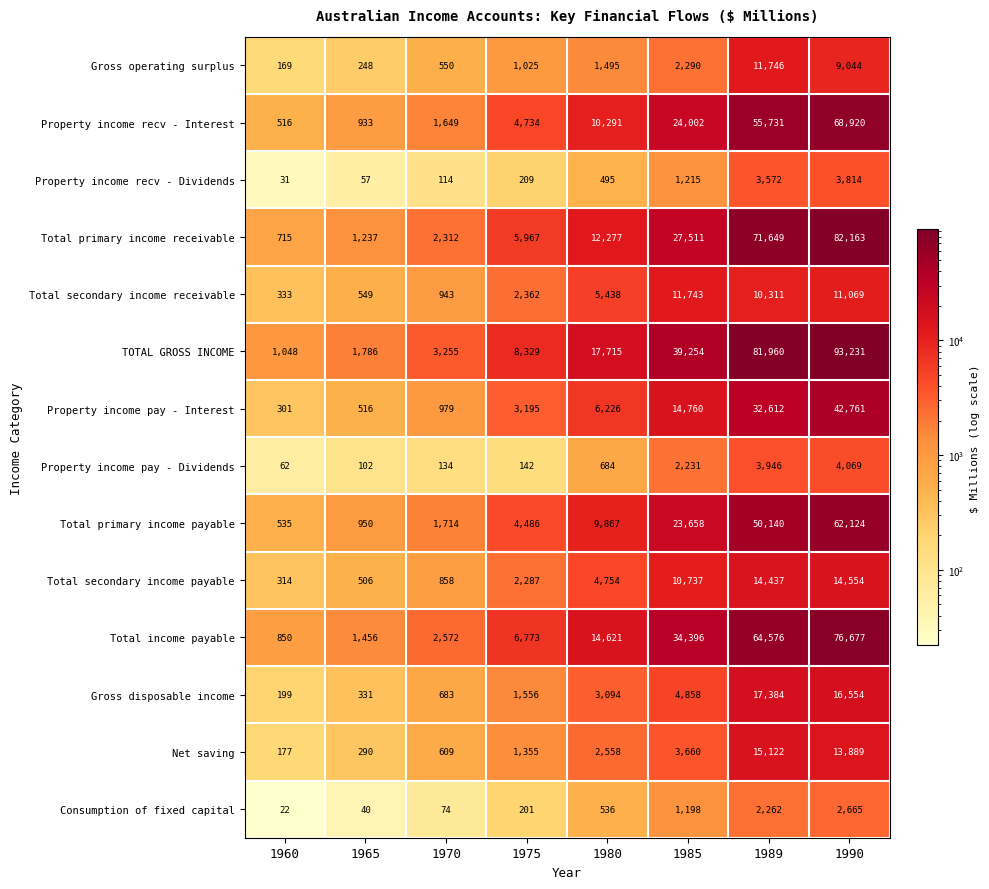

Rank the series by their maximum value, from highest to lowest.

TOTAL GROSS INCOME, Total primary income receivable, Total income payable, Property income recv - Interest, Total primary income payable, Property income pay - Interest, Gross disposable income, Net saving, Total secondary income payable, Gross operating surplus, Total secondary income receivable, Property income pay - Dividends, Property income recv - Dividends, Consumption of fixed capital